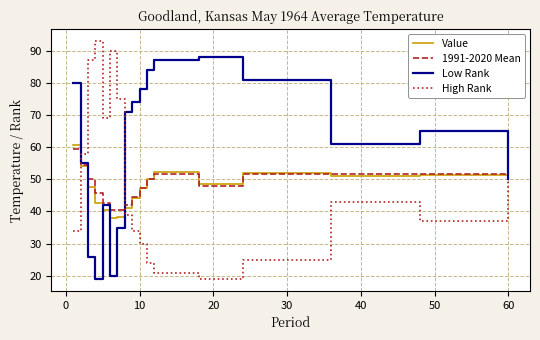

What is the minimum value for Low Rank?

19.0